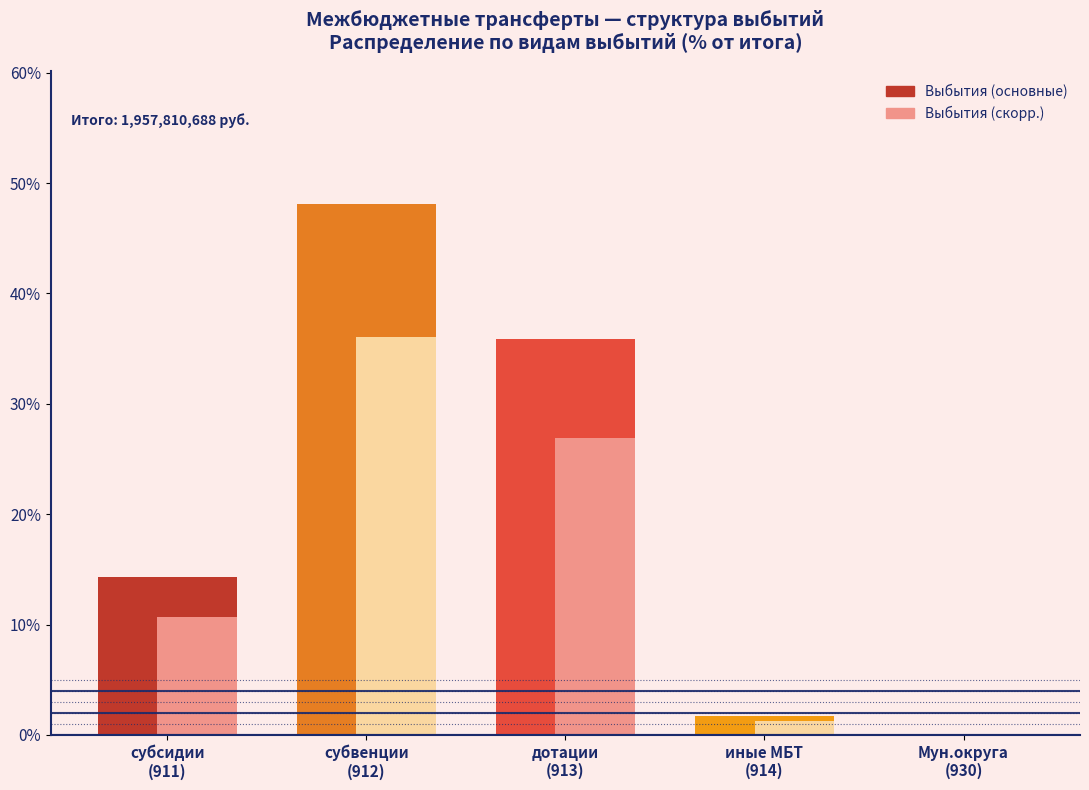

What is the maximum value shown in the chart?

48.1